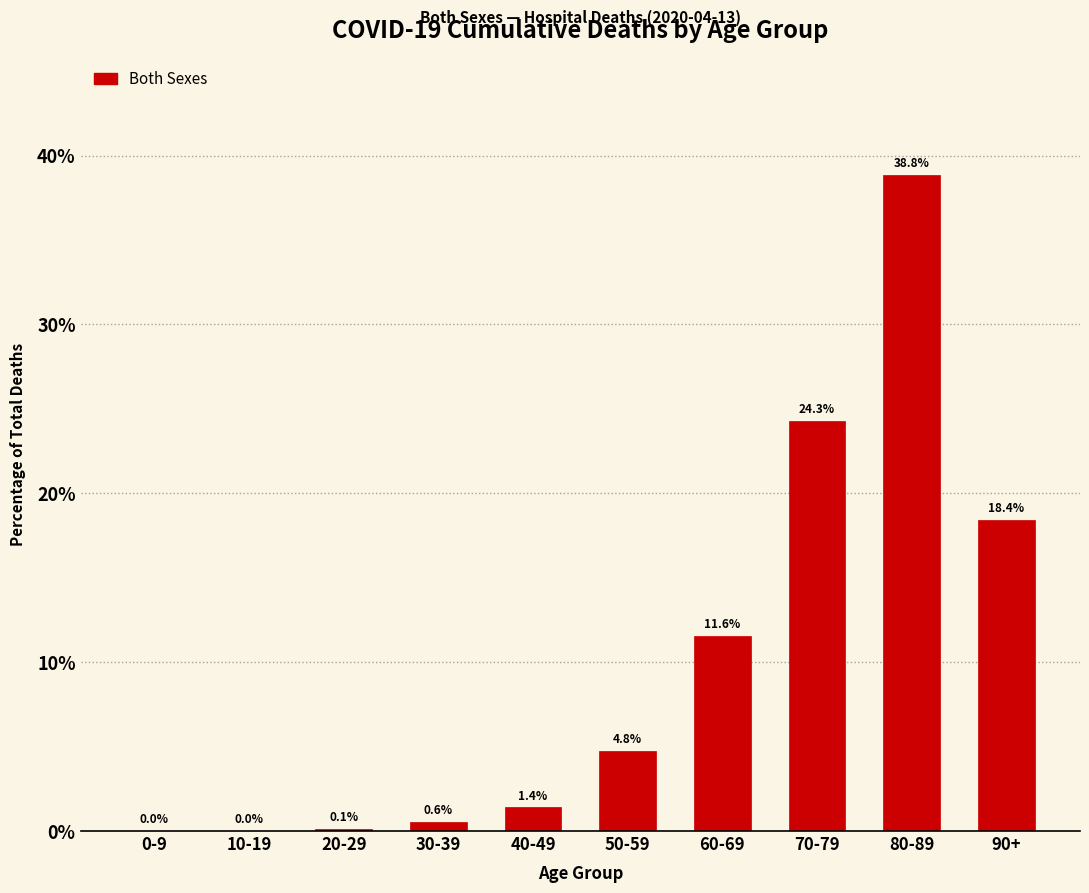

At which category does the chart reach its peak across all series?

80-89